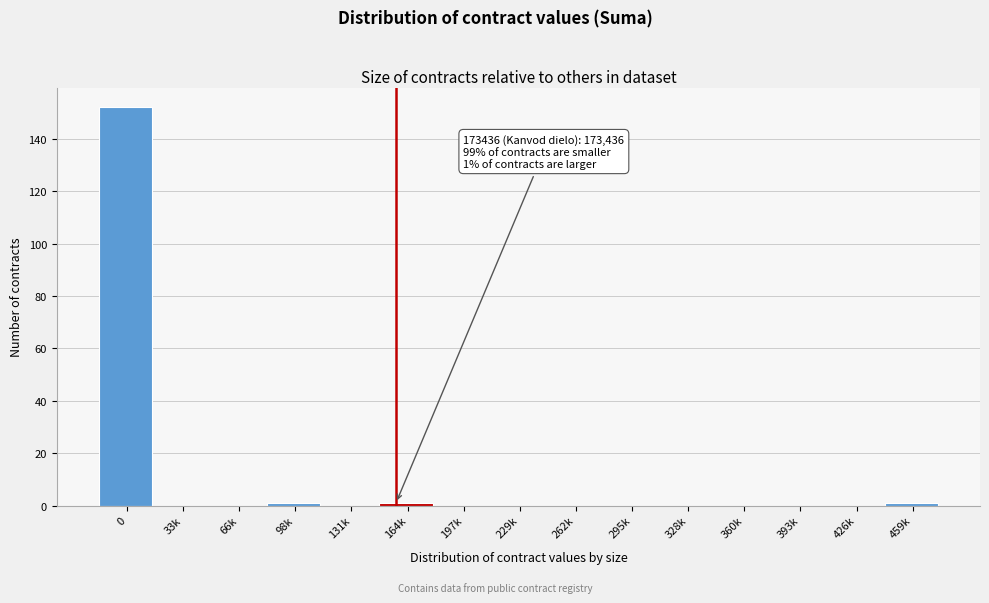

Reading right to left, extract all data points from this chart.

459k=1	426k=0	393k=0	360k=0	328k=0	295k=0	262k=0	229k=0	197k=0	164k=1	131k=0	98k=1	66k=0	33k=0	0=152